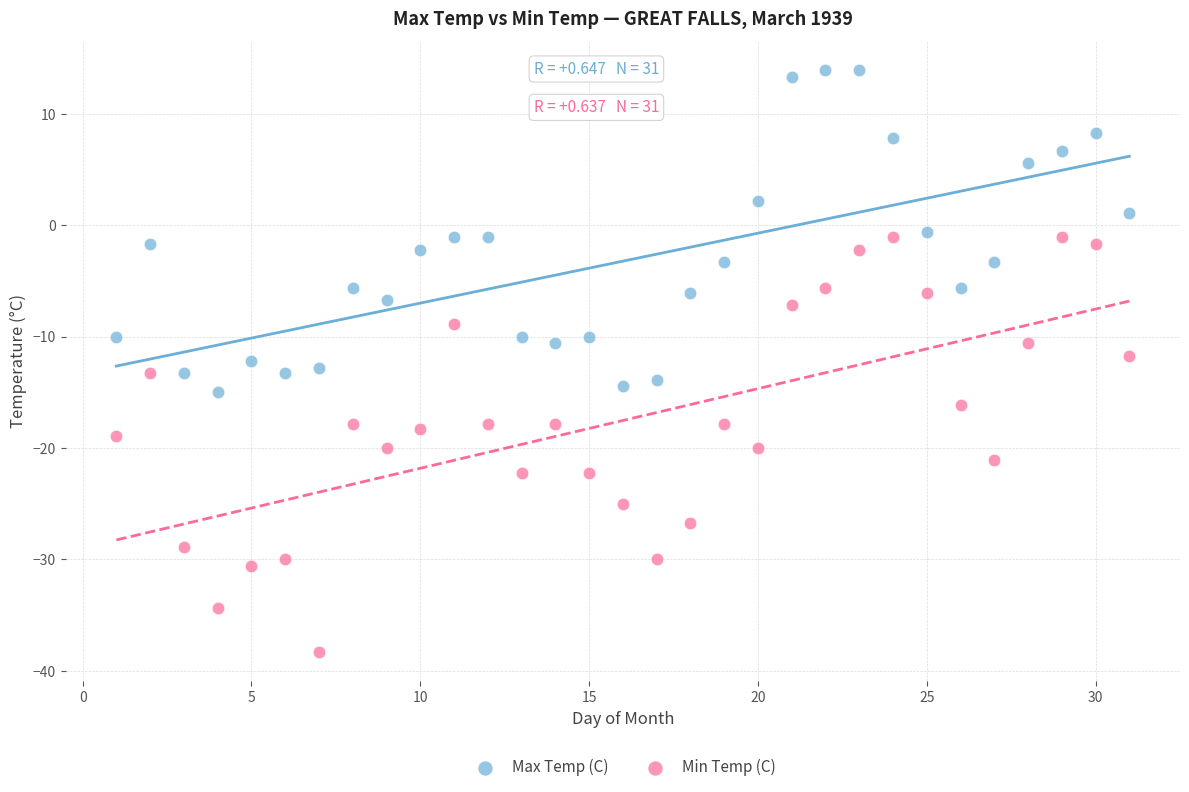

Which series reaches the minimum Y coordinate?

Min Temp (C)